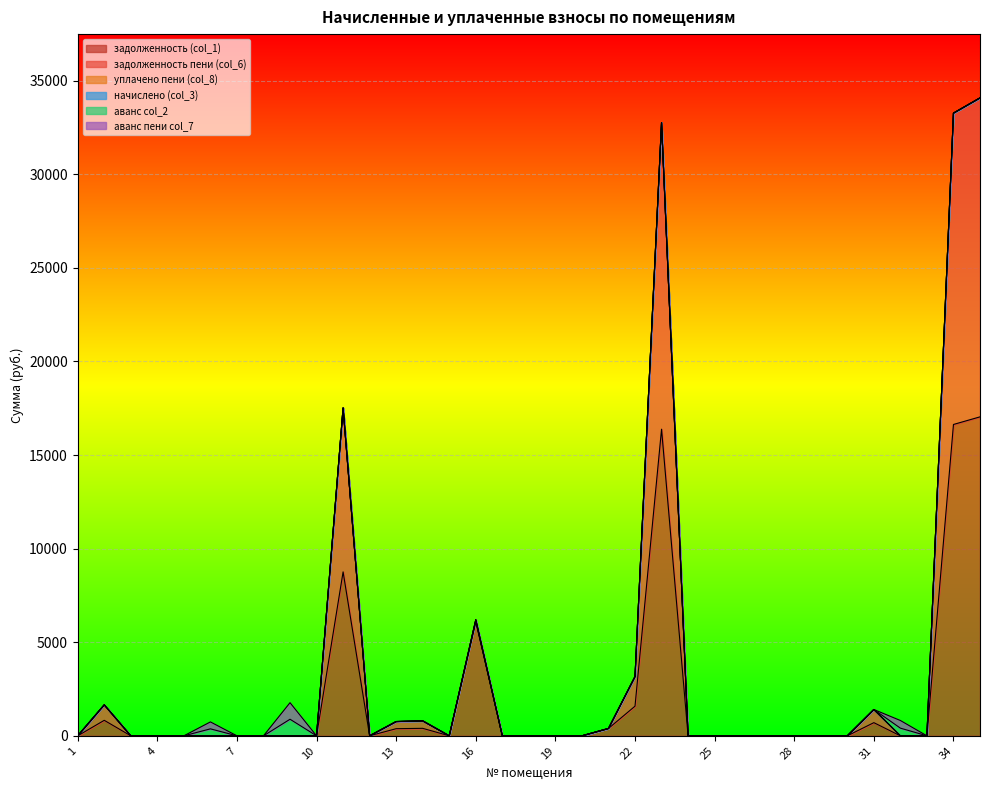

Where is the first local maximum for аванс col_2?

6